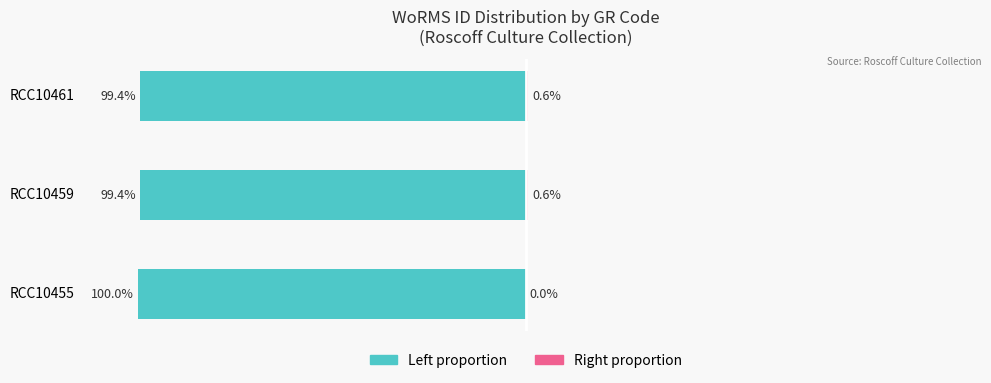

How many bars are there in each group?

2